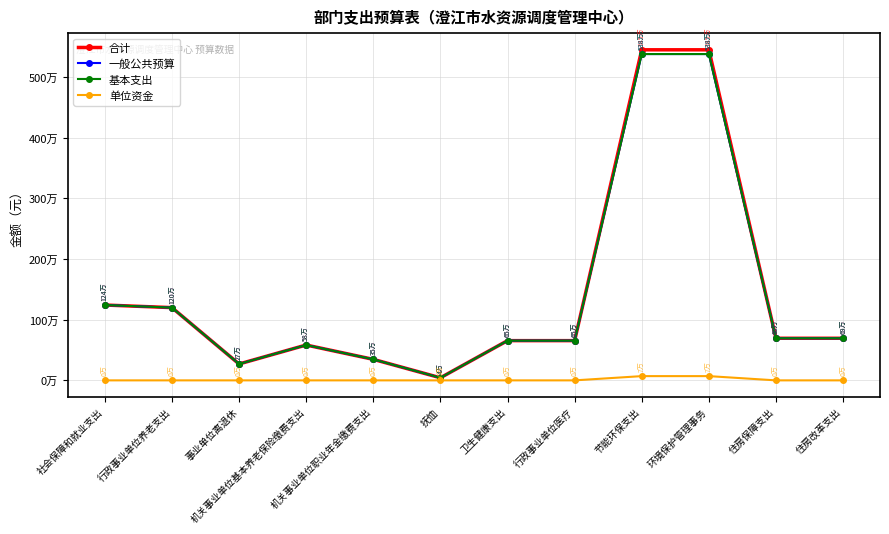

What position from the left is 住房改革支出?

12